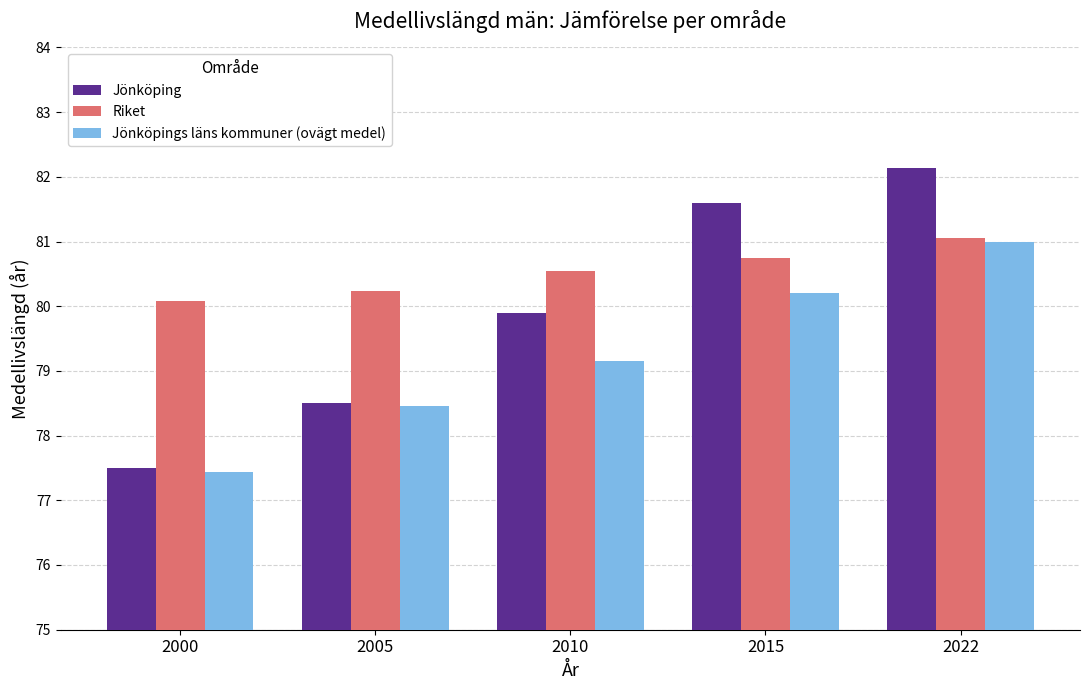

What is the sum of the Jönköpings läns kommuner (ovägt medel) values at 2022 and 2005?

159.5